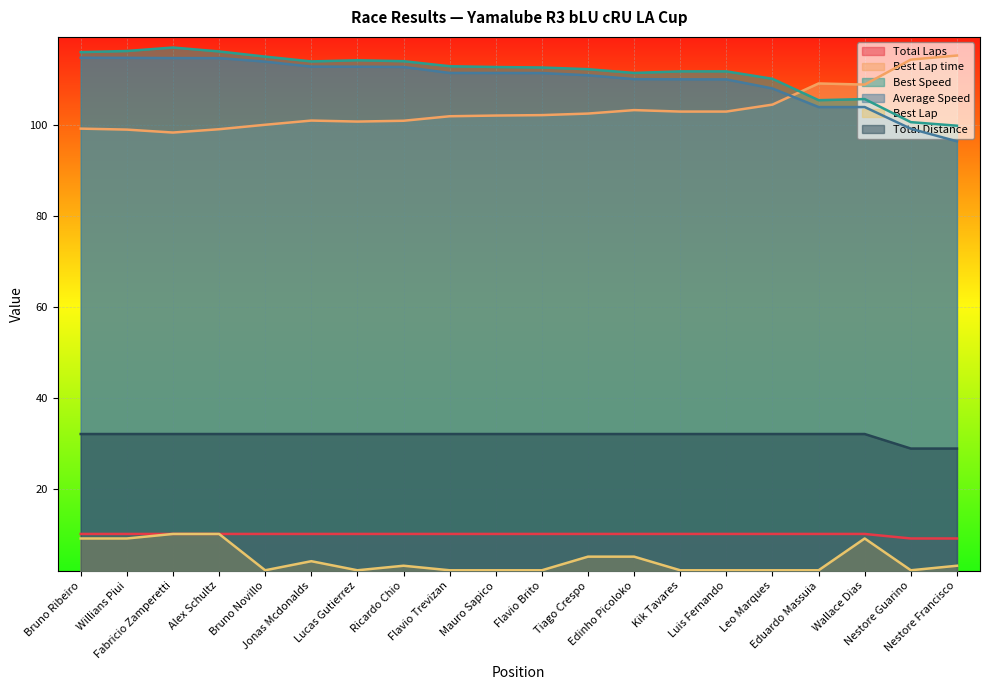

Is the value of Total Distance at Fabricio Zamperetti greater than the value of Best Lap time at Bruno Ribeiro?

No